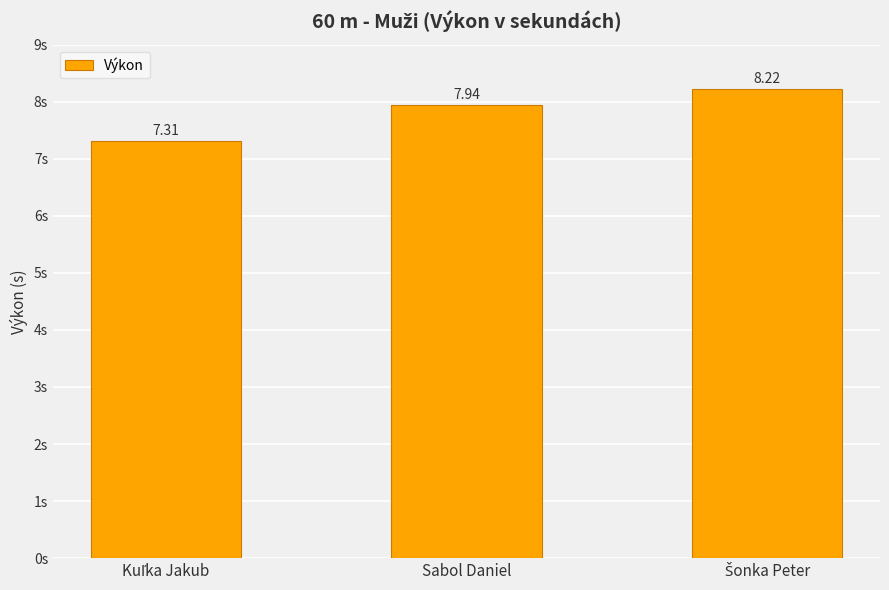

What is the label of the 2nd bar from the right?

Sabol Daniel